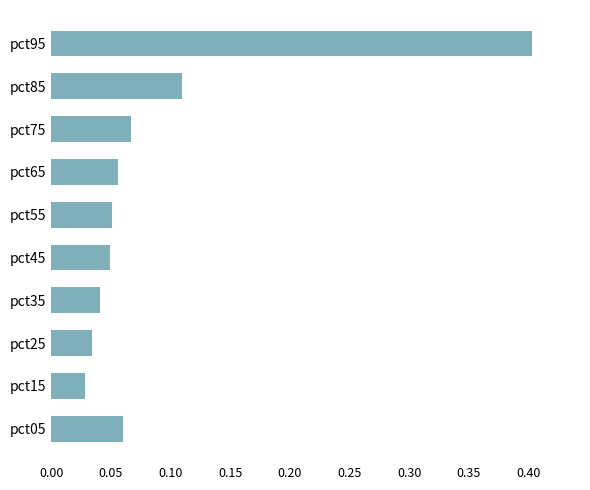

Which category has the highest value across all series?

pct95